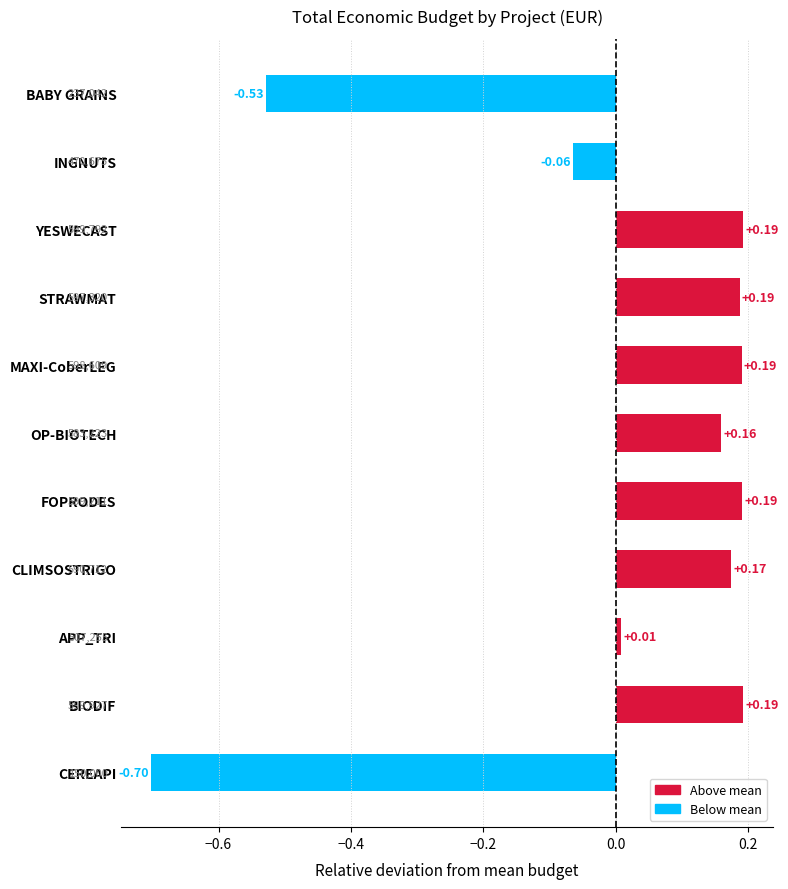

At which category does the chart reach its minimum across all series?

CEREAPI